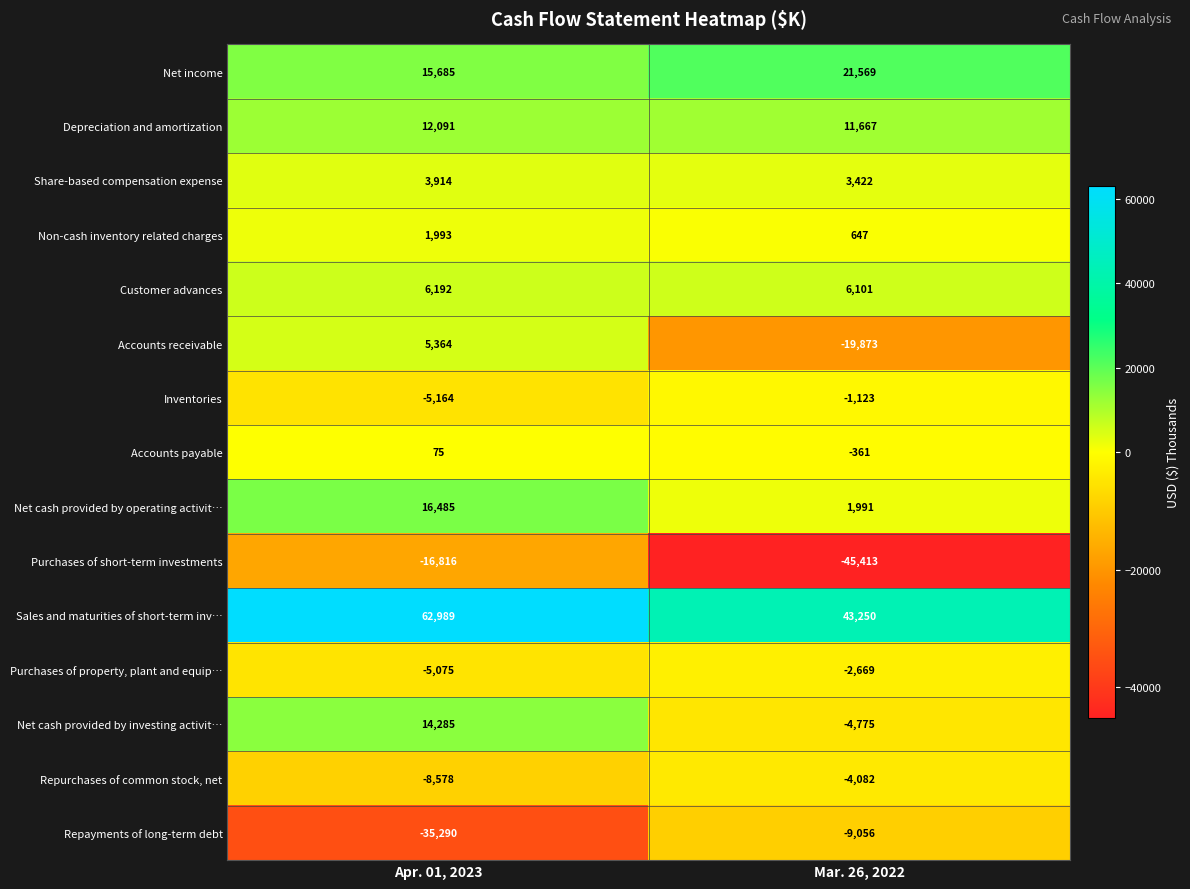

Rank the series by their maximum value, from highest to lowest.

Sales and maturities of short-term inv…, Net income, Net cash provided by operating activit…, Net cash provided by investing activit…, Depreciation and amortization, Customer advances, Accounts receivable, Share-based compensation expense, Non-cash inventory related charges, Accounts payable, Inventories, Purchases of property, plant and equip…, Repurchases of common stock, net, Repayments of long-term debt, Purchases of short-term investments